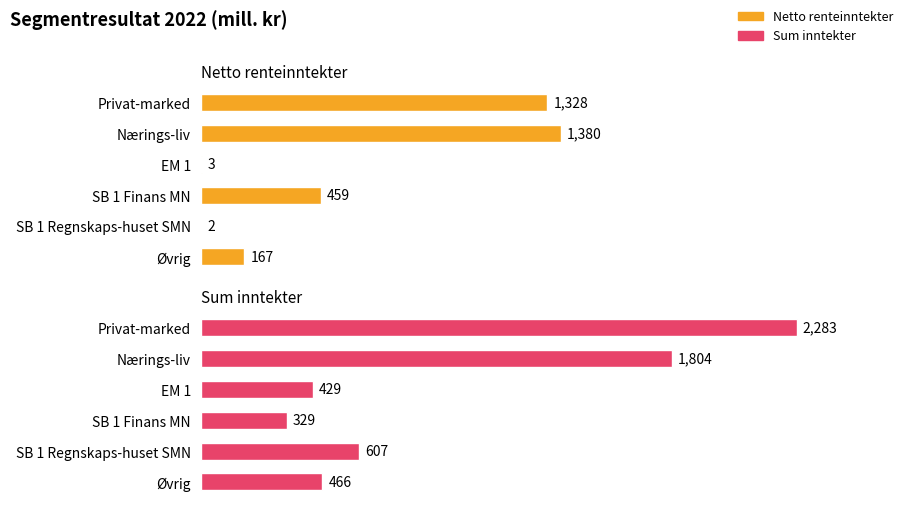

What is the spread (max minus min) of values at Privat-marked?

955